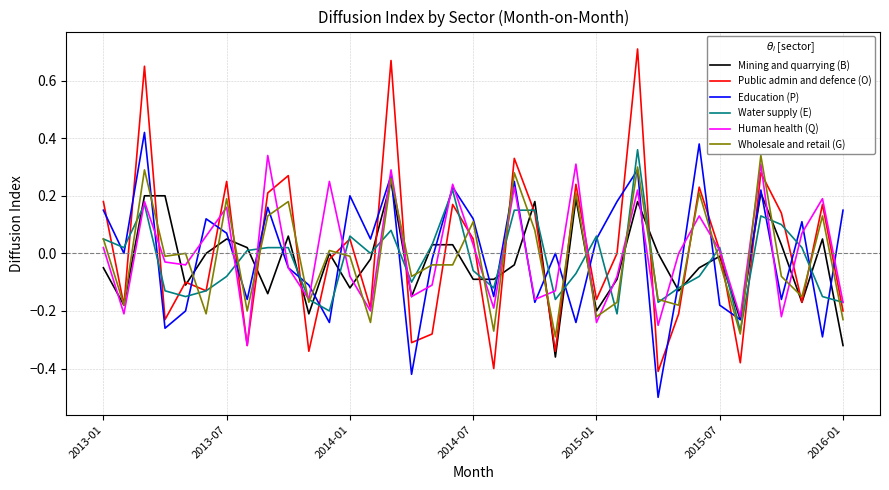

What is the smallest value displayed?

-0.5